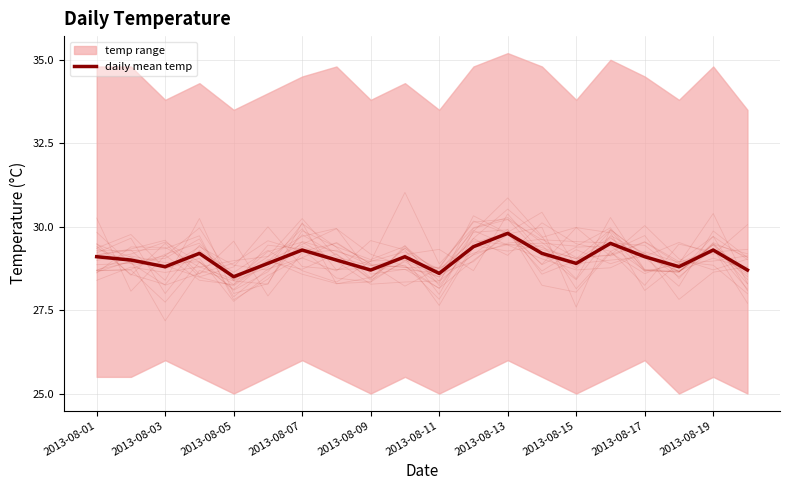

Which category has the highest value in the daily mean temp series?

2013-08-13